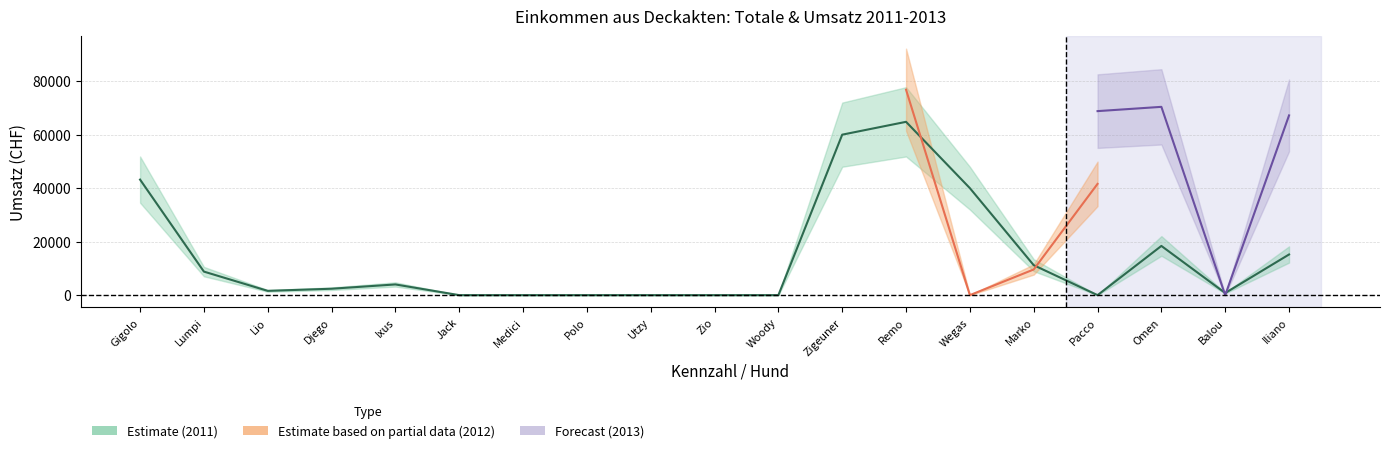

How many categories are shown in the chart?

19